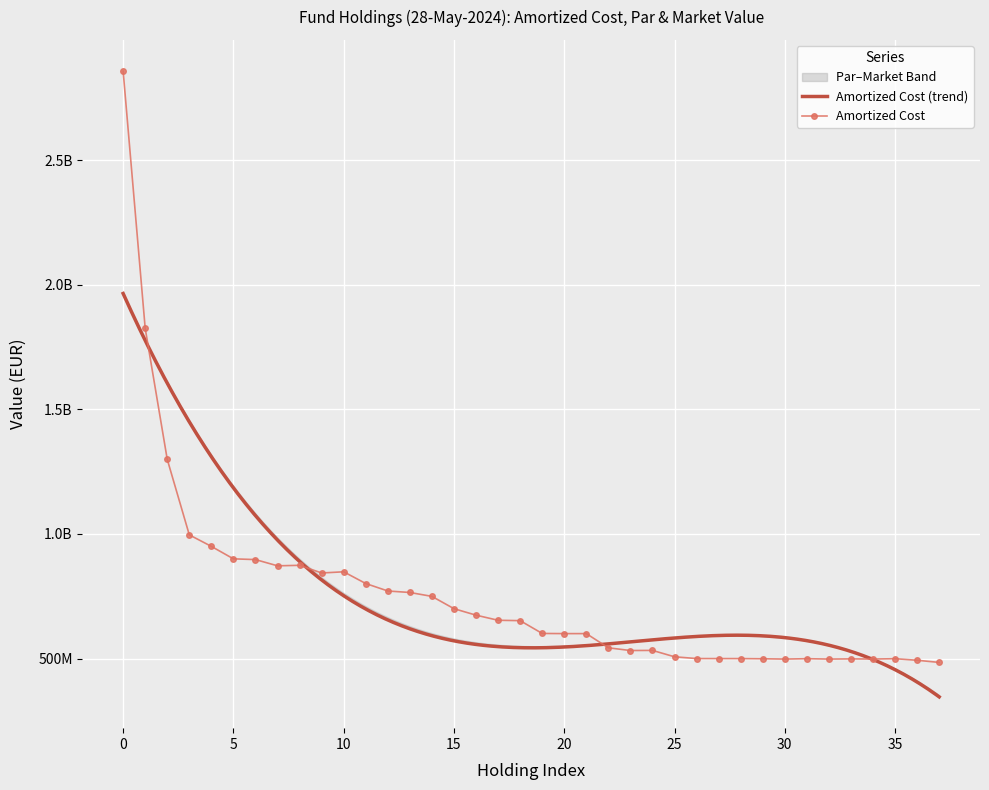

At how many categories does at least one series exceed 2547696127?

1